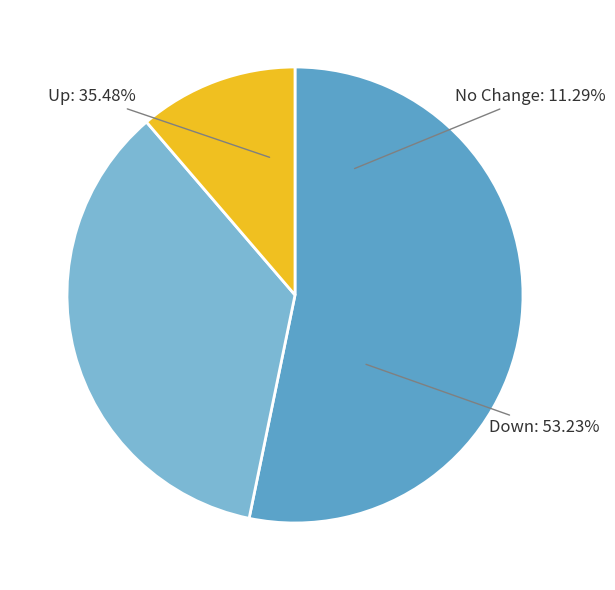

Combined, do up and - account for over 50%?

No